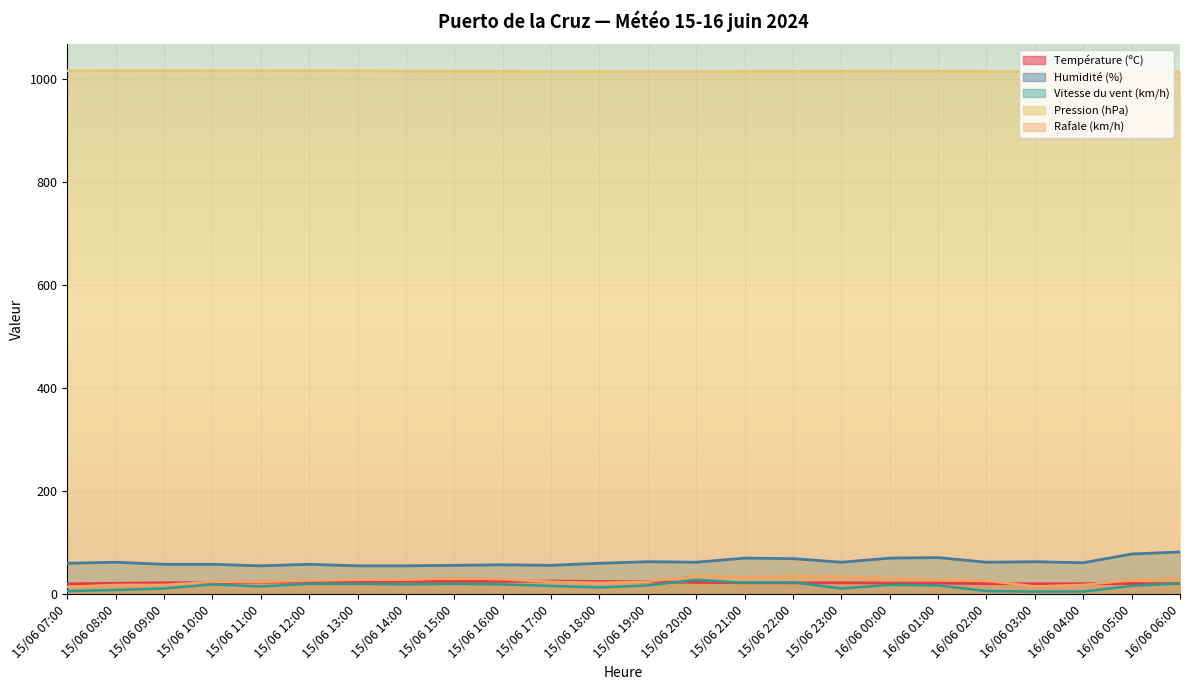

Reading left to right, transcribe all the data shown in this chart.

Température (ºC): 15/06 07:00=20.0	15/06 08:00=21.1	15/06 09:00=22.1	15/06 10:00=22.3	15/06 11:00=23.4	15/06 12:00=23.5	15/06 13:00=24.3	15/06 14:00=24.7	15/06 15:00=24.5	15/06 16:00=24.7	15/06 17:00=25.5	15/06 18:00=24.7	15/06 19:00=24.0	15/06 20:00=22.8	15/06 21:00=22.1	15/06 22:00=21.9	15/06 23:00=22.1	16/06 00:00=21.5	16/06 01:00=21.4	16/06 02:00=20.3	16/06 03:00=20.2	16/06 04:00=20.3	16/06 05:00=20.6	16/06 06:00=20.5
Humidité (%): 15/06 07:00=60.0	15/06 08:00=62.0	15/06 09:00=58.0	15/06 10:00=58.0	15/06 11:00=55.0	15/06 12:00=58.0	15/06 13:00=55.0	15/06 14:00=55.0	15/06 15:00=56.0	15/06 16:00=57.0	15/06 17:00=56.0	15/06 18:00=60.0	15/06 19:00=63.0	15/06 20:00=62.0	15/06 21:00=70.0	15/06 22:00=69.0	15/06 23:00=62.0	16/06 00:00=70.0	16/06 01:00=71.0	16/06 02:00=62.0	16/06 03:00=63.0	16/06 04:00=61.0	16/06 05:00=78.0	16/06 06:00=82.0
Vitesse du vent (km/h): 15/06 07:00=6.0	15/06 08:00=8.0	15/06 09:00=11.0	15/06 10:00=19.0	15/06 11:00=15.0	15/06 12:00=20.0	15/06 13:00=20.0	15/06 14:00=19.0	15/06 15:00=20.0	15/06 16:00=19.0	15/06 17:00=16.0	15/06 18:00=13.0	15/06 19:00=17.0	15/06 20:00=28.0	15/06 21:00=22.0	15/06 22:00=23.0	15/06 23:00=11.0	16/06 00:00=18.0	16/06 01:00=17.0	16/06 02:00=6.0	16/06 03:00=5.0	16/06 04:00=5.0	16/06 05:00=16.0	16/06 06:00=21.0
Pression (hPa): 15/06 07:00=1016.8	15/06 08:00=1017.2	15/06 09:00=1017.1	15/06 10:00=1017.0	15/06 11:00=1017.0	15/06 12:00=1017.2	15/06 13:00=1016.9	15/06 14:00=1016.3	15/06 15:00=1015.9	15/06 16:00=1015.7	15/06 17:00=1015.3	15/06 18:00=1015.4	15/06 19:00=1014.9	15/06 20:00=1014.9	15/06 21:00=1015.6	15/06 22:00=1015.8	15/06 23:00=1015.8	16/06 00:00=1016.3	16/06 01:00=1015.9	16/06 02:00=1015.5	16/06 03:00=1014.9	16/06 04:00=1014.4	16/06 05:00=1014.3	16/06 06:00=1014.9
Rafale (km/h): 15/06 07:00=14.0	15/06 08:00=18.0	15/06 09:00=18.0	15/06 10:00=24.0	15/06 11:00=24.0	15/06 12:00=26.0	15/06 13:00=28.0	15/06 14:00=28.0	15/06 15:00=31.0	15/06 16:00=29.0	15/06 17:00=24.0	15/06 18:00=22.0	15/06 19:00=24.0	15/06 20:00=36.0	15/06 21:00=33.0	15/06 22:00=35.0	15/06 23:00=34.0	16/06 00:00=31.0	16/06 01:00=28.0	16/06 02:00=26.0	16/06 03:00=15.0	16/06 04:00=18.0	16/06 05:00=27.0	16/06 06:00=29.0